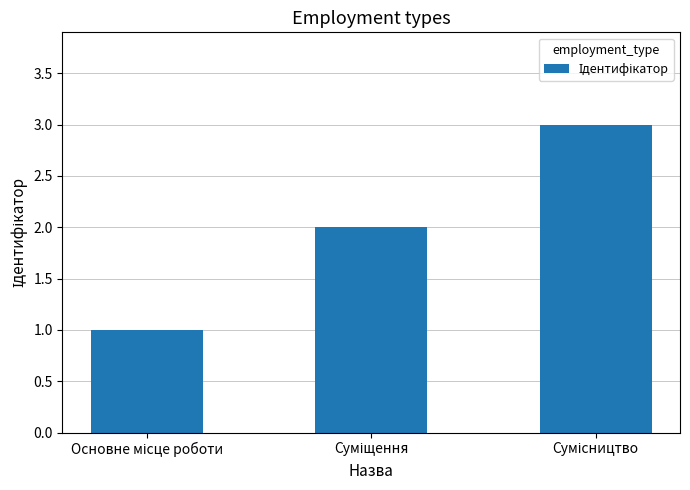

What is the sum of all values?

6